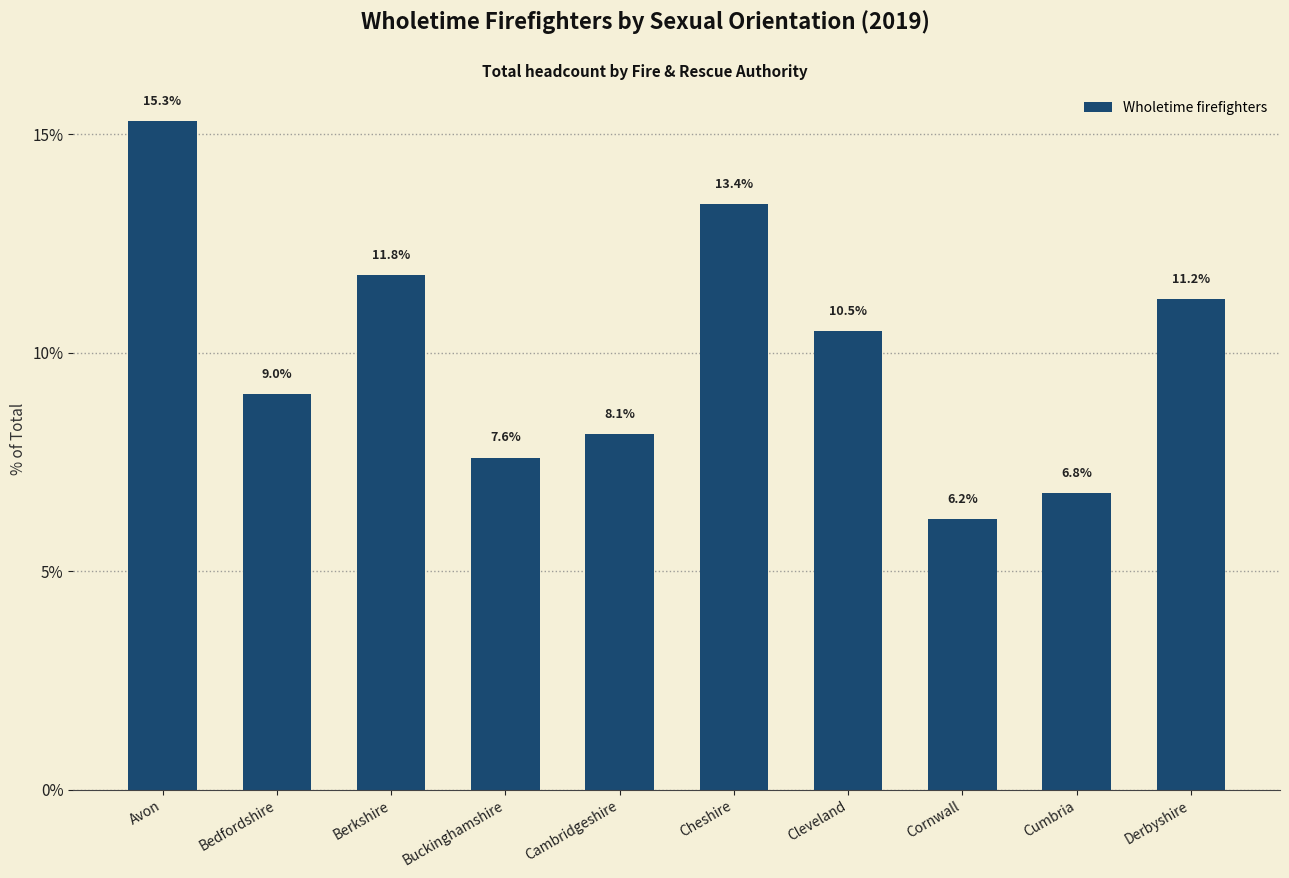

What is the label of the 2nd bar from the right?

Cumbria